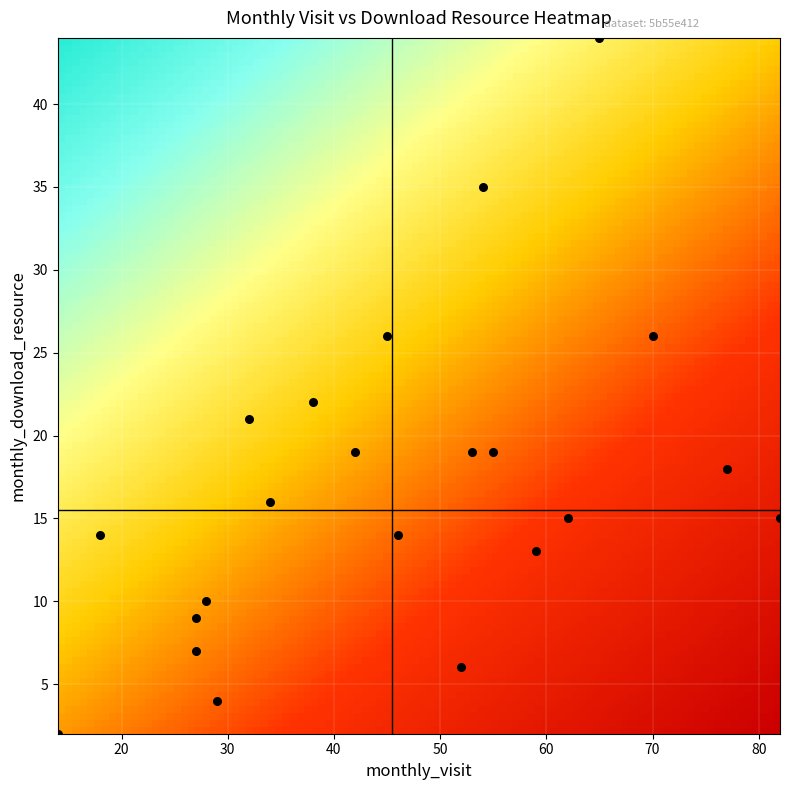

List the coordinates of all points as (Y, X) pairs, reading left to right.

(2, 14)  (14, 18)  (7, 27)  (9, 27)  (10, 28)  (4, 29)  (21, 32)  (16, 34)  (22, 38)  (19, 42)  (26, 45)  (14, 46)  (6, 52)  (19, 53)  (35, 54)  (19, 55)  (13, 59)  (15, 62)  (44, 65)  (26, 70)  (18, 77)  (15, 82)